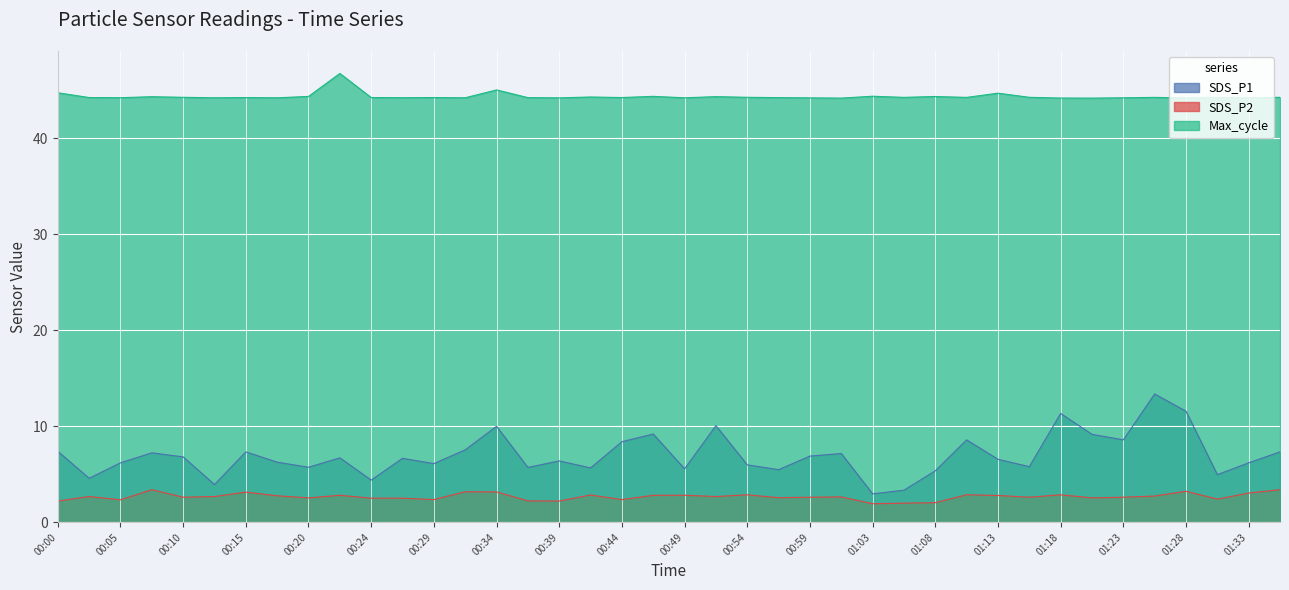

List the series in order of their peak value, lowest first.

SDS_P2, SDS_P1, Max_cycle